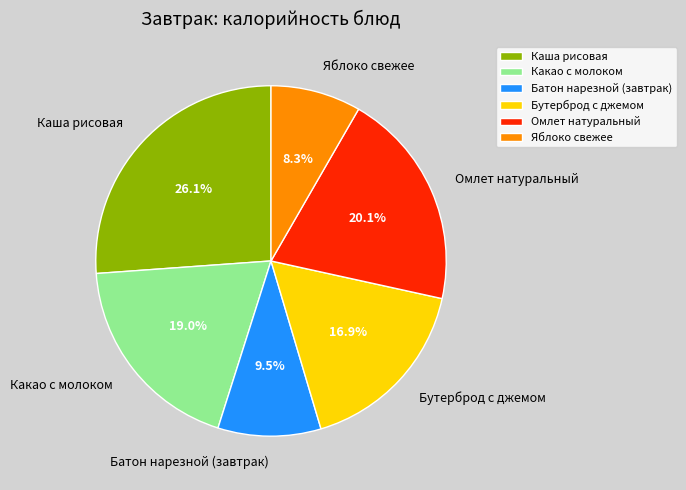

How many slices are in this pie chart?

6